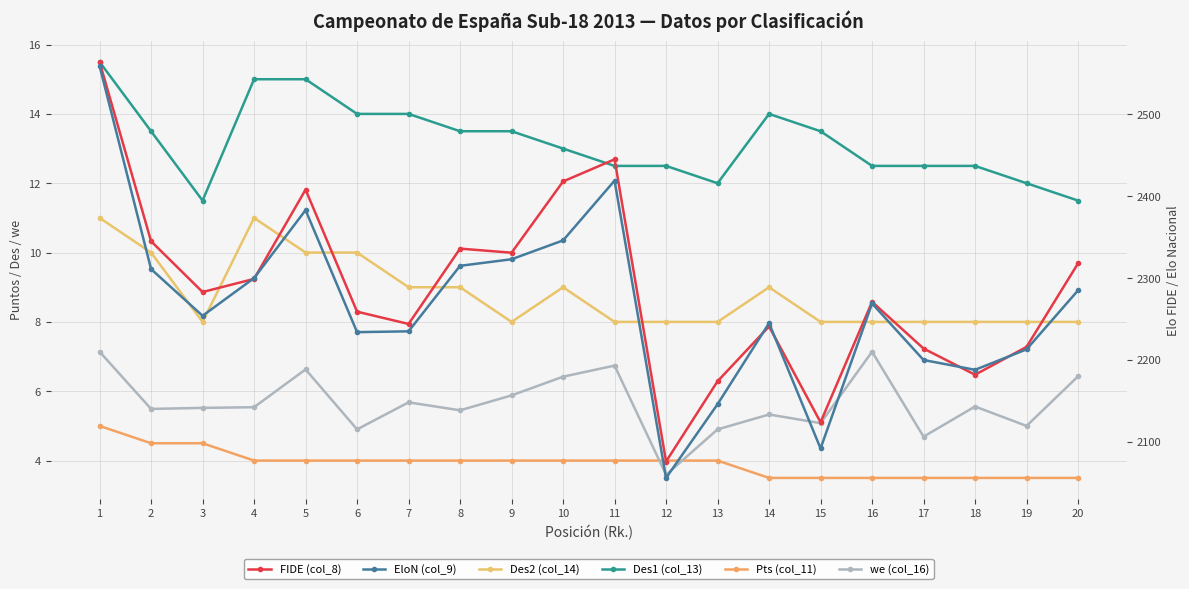

The value of Des2 (col_14) at 5 is 2.5. True or false?

False